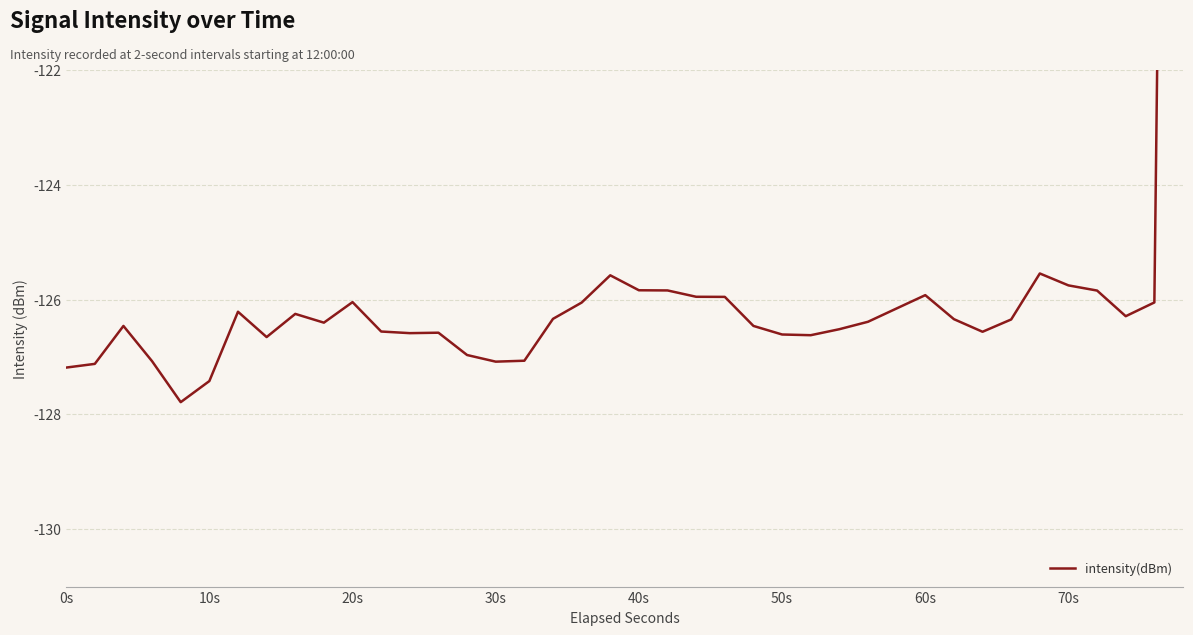

What is the value of the 39th point from the left?

-126.0